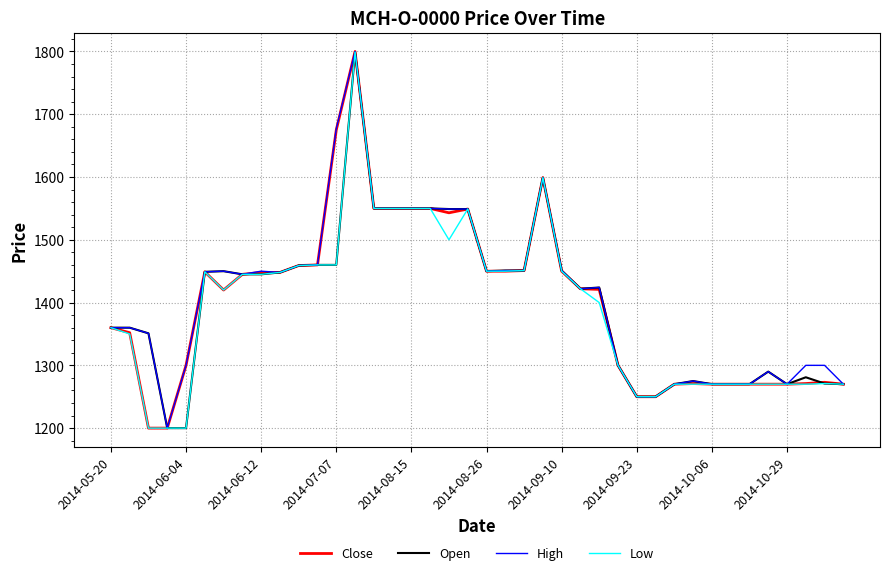

What is the minimum value shown in the chart?

1200